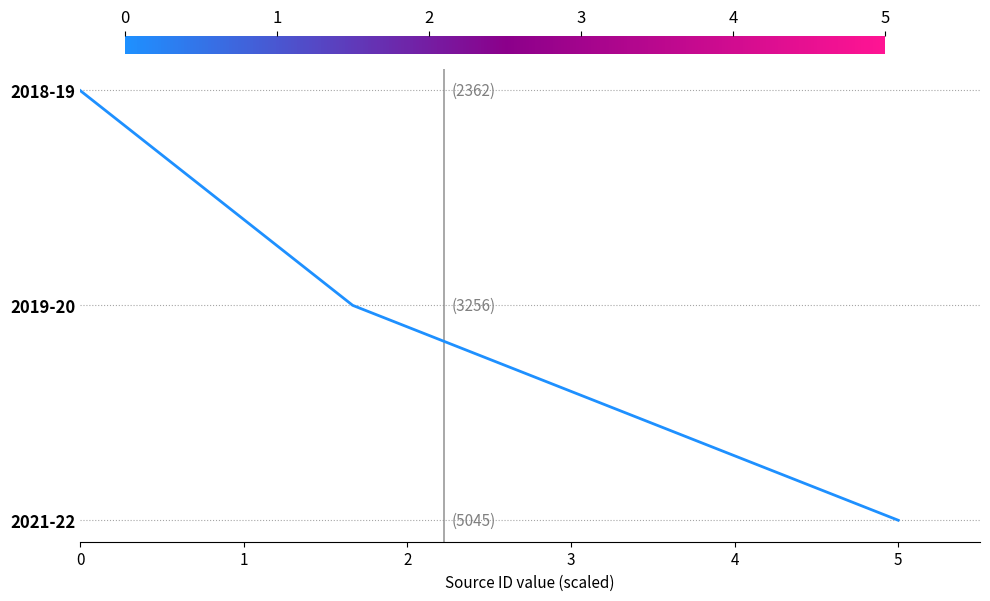

Is it true that the value at 5 is 0?

True